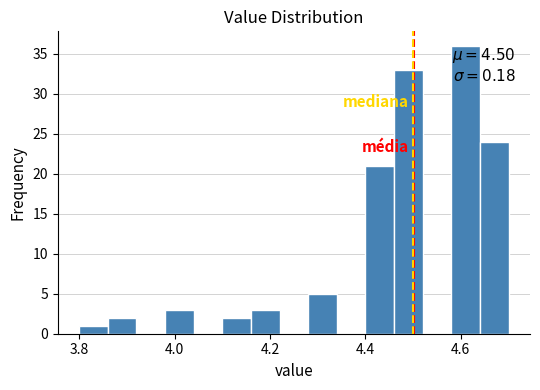

Read against the x-axis, roughly where is the centre of the tallest bar?

4.62